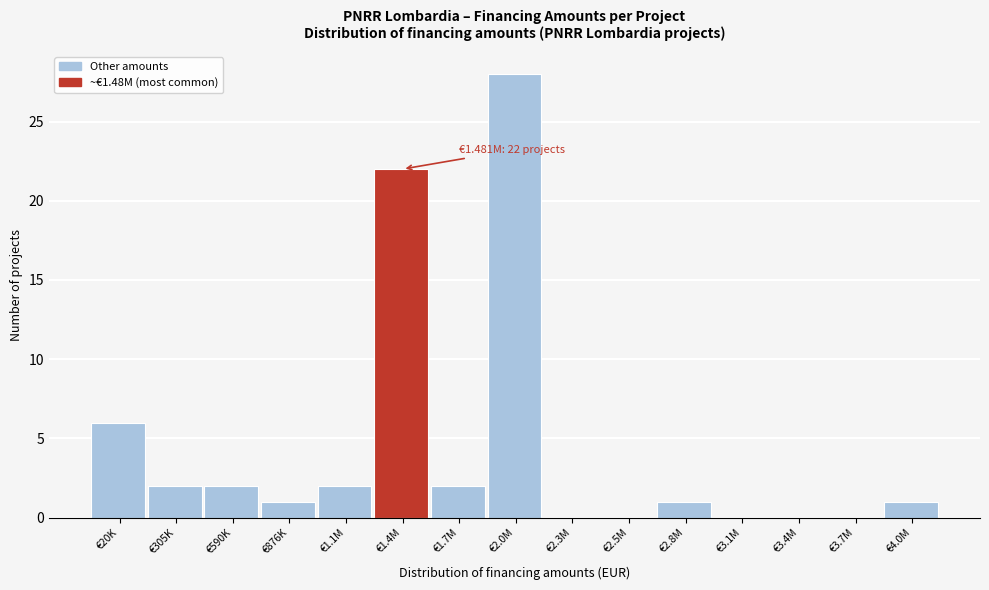

Reading left to right, extract all data points from this chart.

€20K=6	€305K=2	€590K=2	€876K=1	€1.1M=2	€1.4M=22	€1.7M=2	€2.0M=28	€2.3M=0	€2.5M=0	€2.8M=1	€3.1M=0	€3.4M=0	€3.7M=0	€4.0M=1